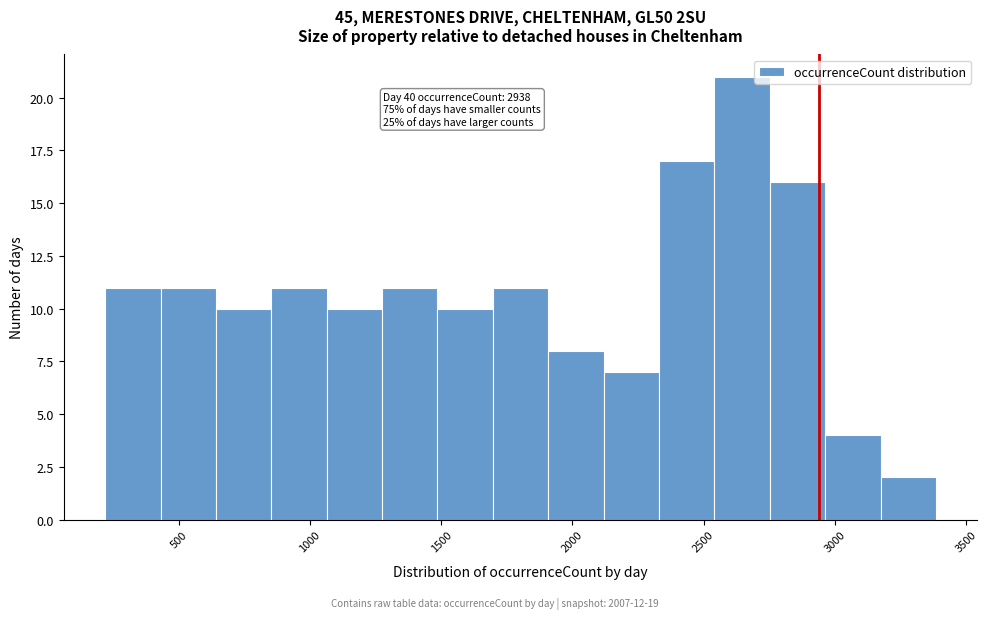

Which range on the x-axis has the tallest bar?

2550 to 2750